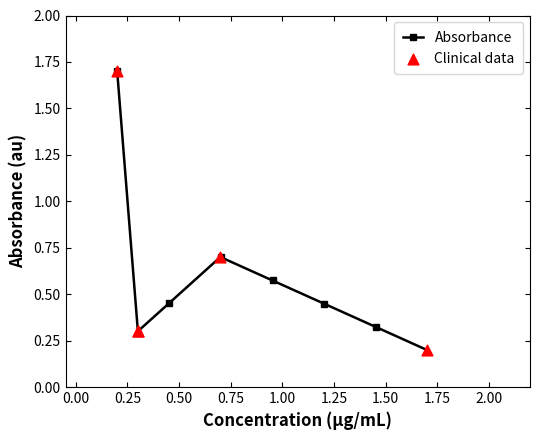

Which series has the largest total across all categories?

Absorbance